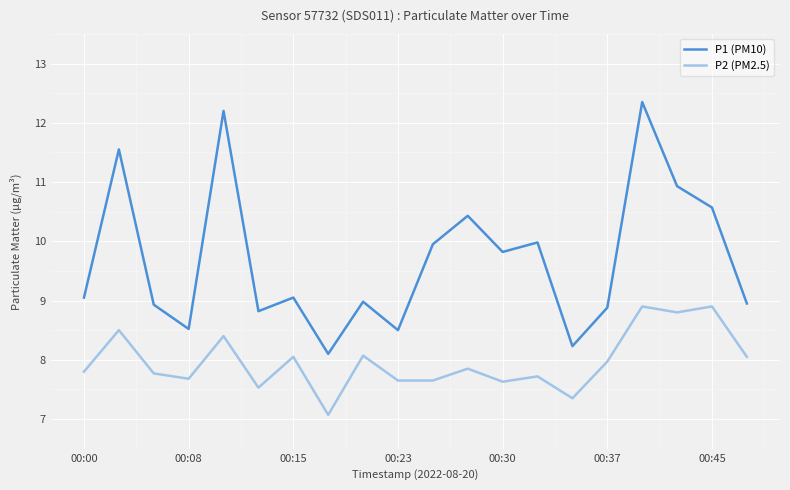

True or false: P1 (PM10) and P2 (PM2.5) intersect in this chart.

False